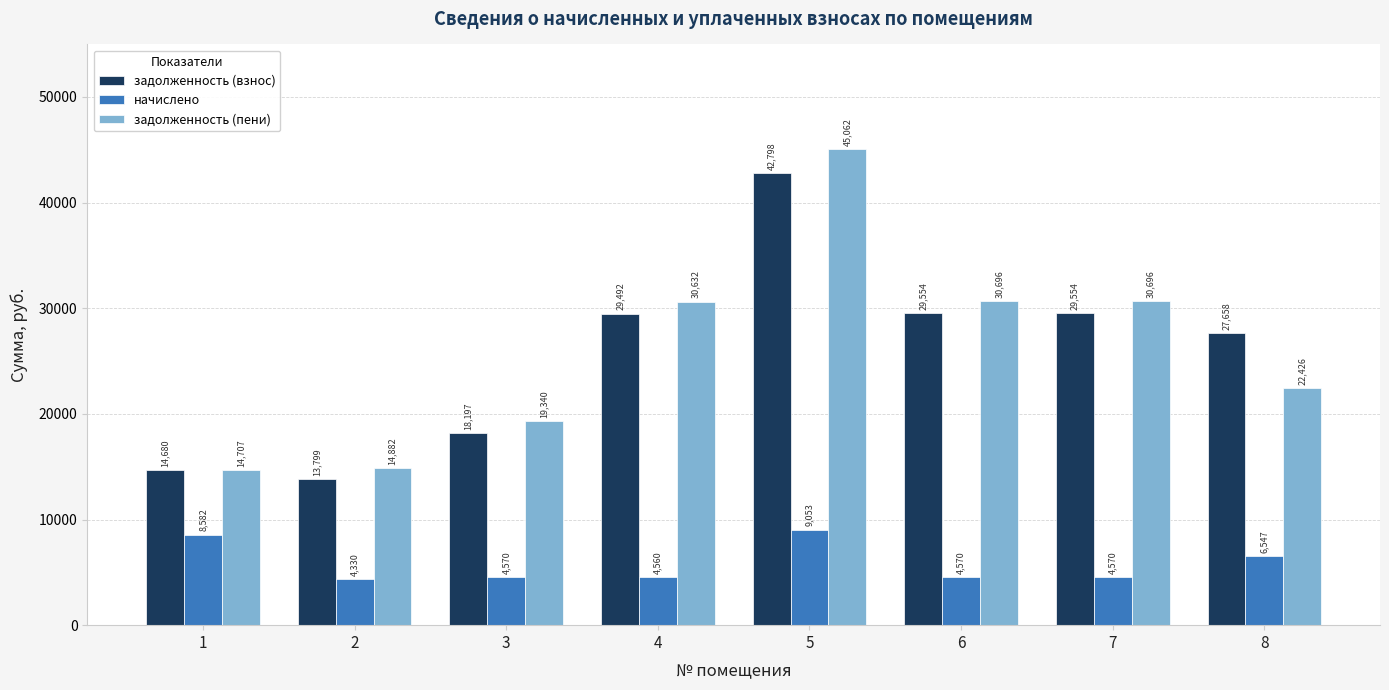

What is the sum of all задолженность (взнос) values?

205732.6